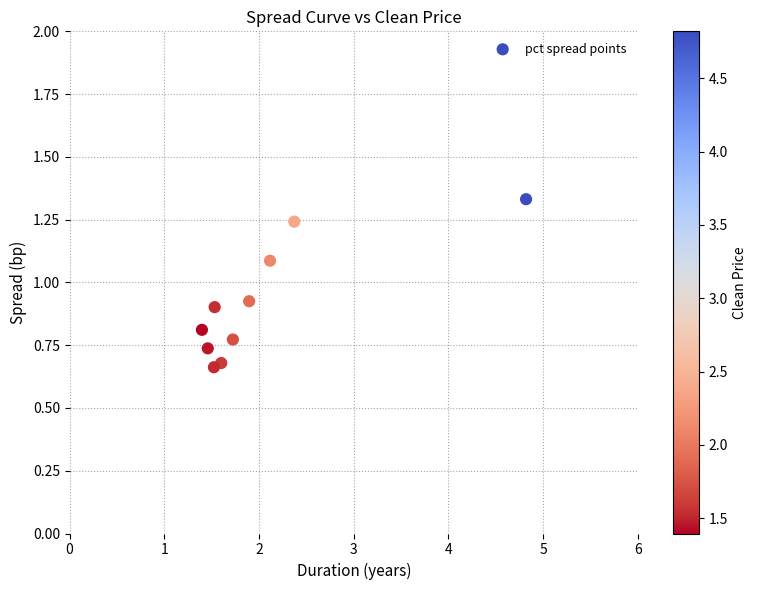

What is the average X value?

2.0